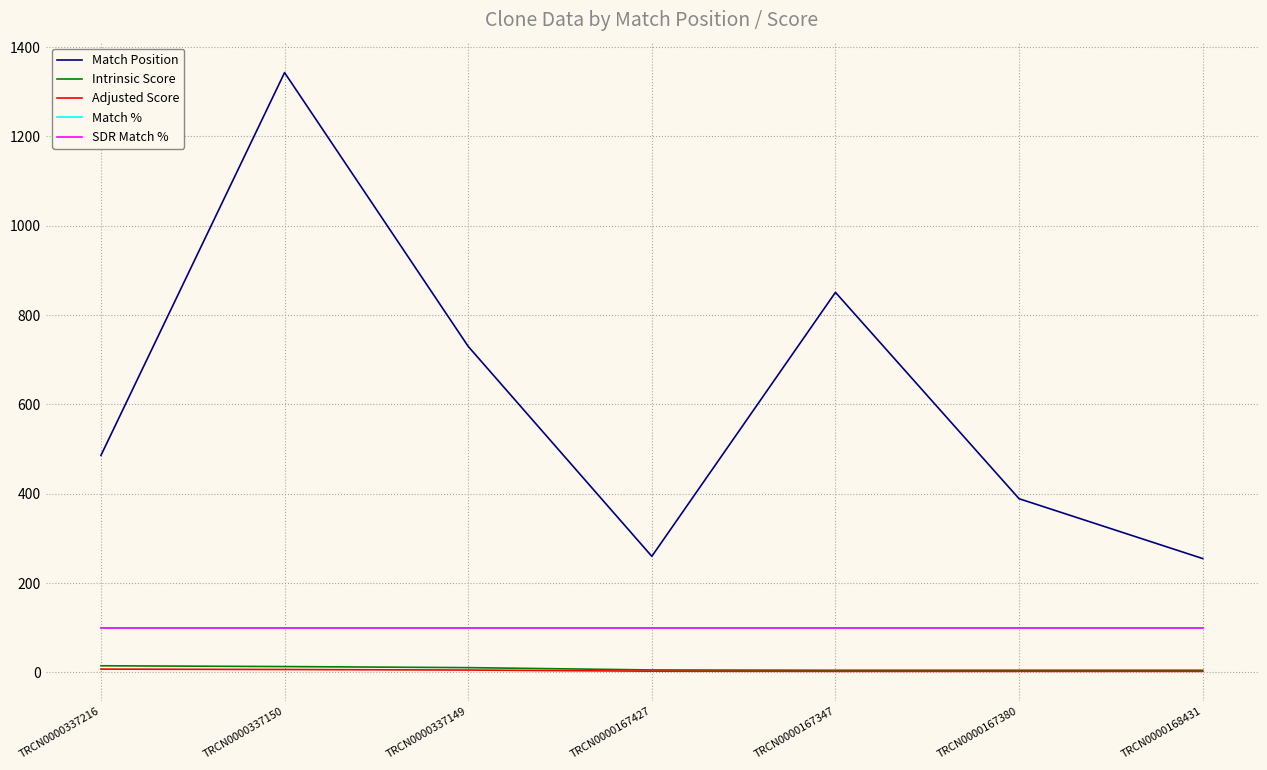

Reading left to right, transcribe all the data shown in this chart.

Match Position: 486.0	1343.0	730.0	260.0	851.0	389.0	255.0
Intrinsic Score: 15.0	13.2	10.8	5.6	5.0	5.0	5.0
Adjusted Score: 7.5	6.6	5.4	2.8	2.5	2.5	2.5
Match %: 100.0	100.0	100.0	100.0	100.0	100.0	100.0
SDR Match %: 100.0	100.0	100.0	100.0	100.0	100.0	100.0